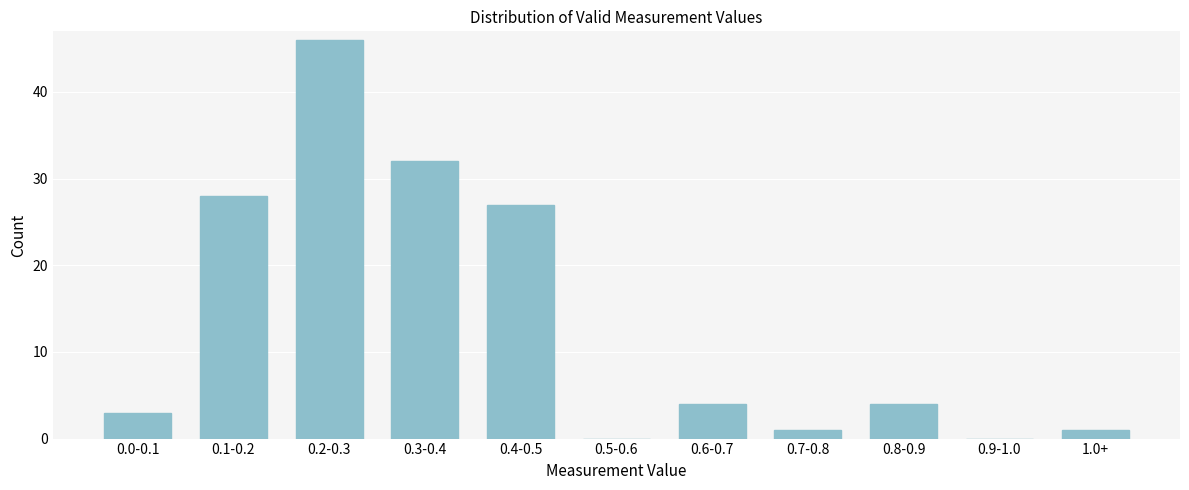

Reading right to left, list all the values displayed in this chart.

1.0+=1	0.9-1.0=0	0.8-0.9=4	0.7-0.8=1	0.6-0.7=4	0.5-0.6=0	0.4-0.5=27	0.3-0.4=32	0.2-0.3=46	0.1-0.2=28	0.0-0.1=3